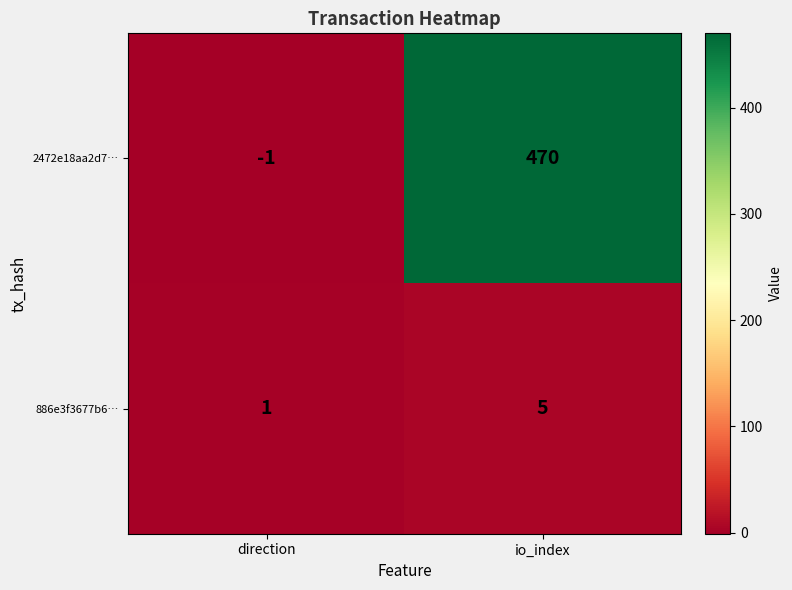

Reading left to right, extract all data points from this chart.

2472e18aa2d7…: direction=-1	io_index=470
886e3f3677b6…: direction=1	io_index=5